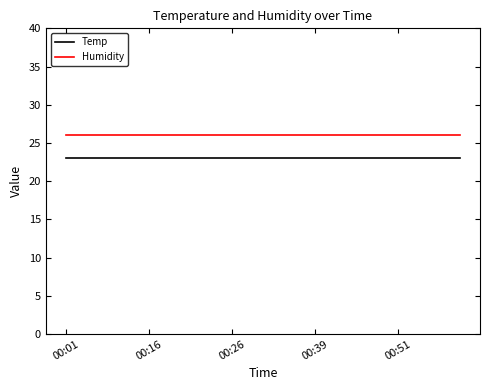

Which series has the largest total across all categories?

Humidity